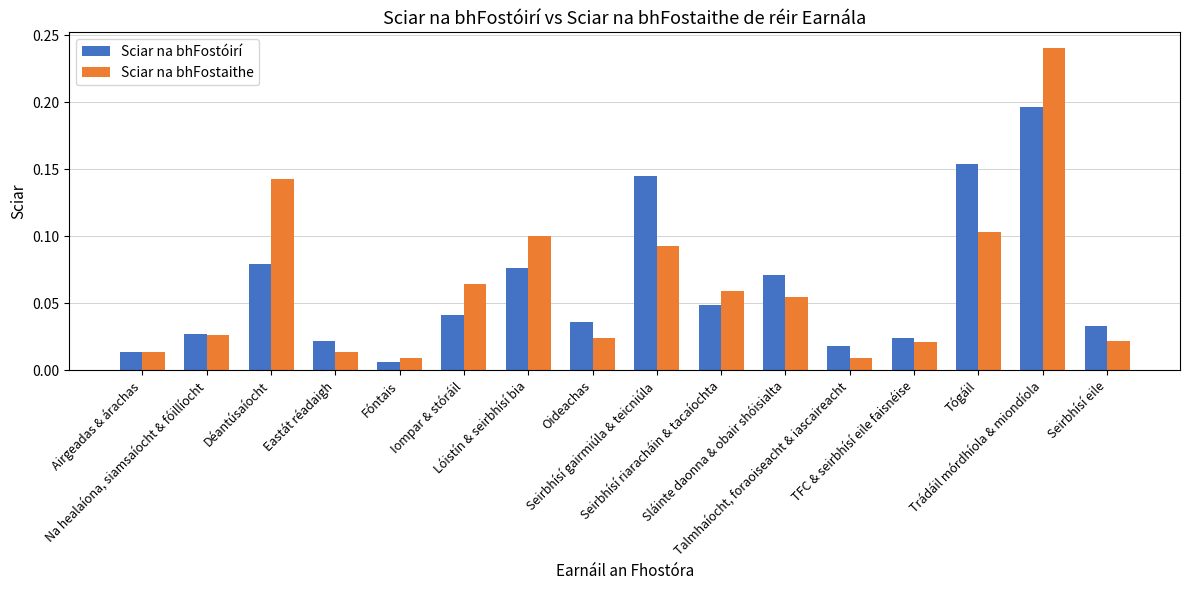

At how many categories does at least one series exceed 0?

16